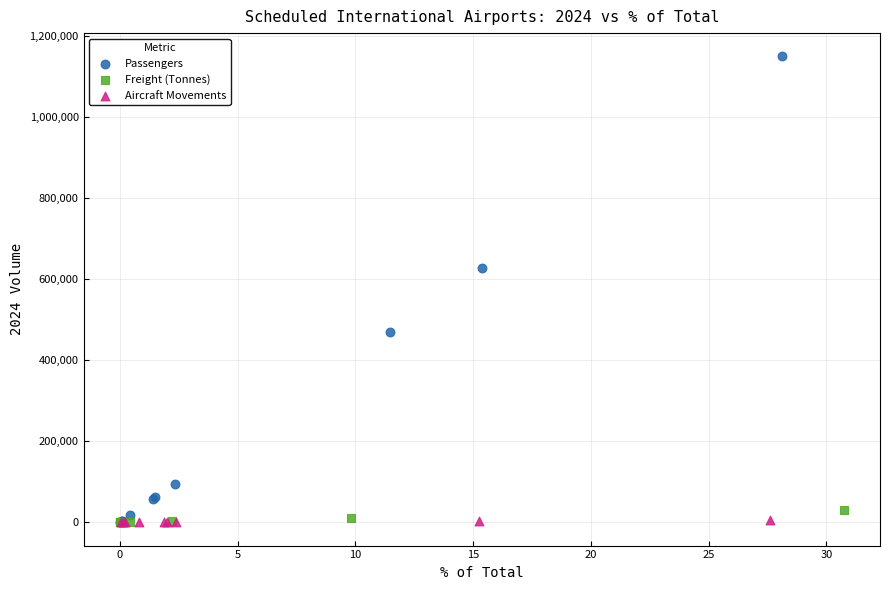

Which series contains the highest Y value?

Passengers